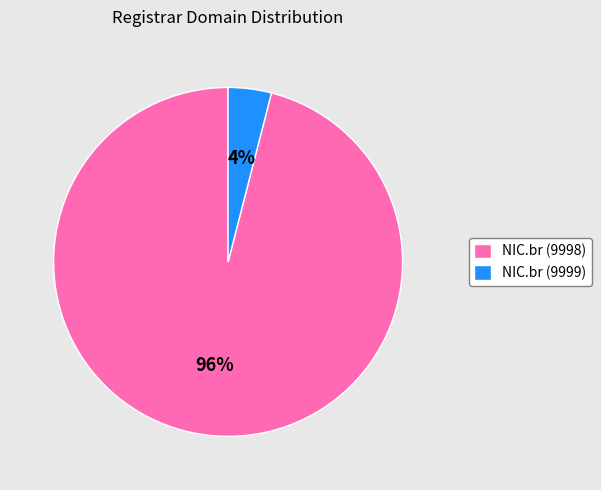

The NIC.br (9998) slice represents 96% of the pie. True or false?

True